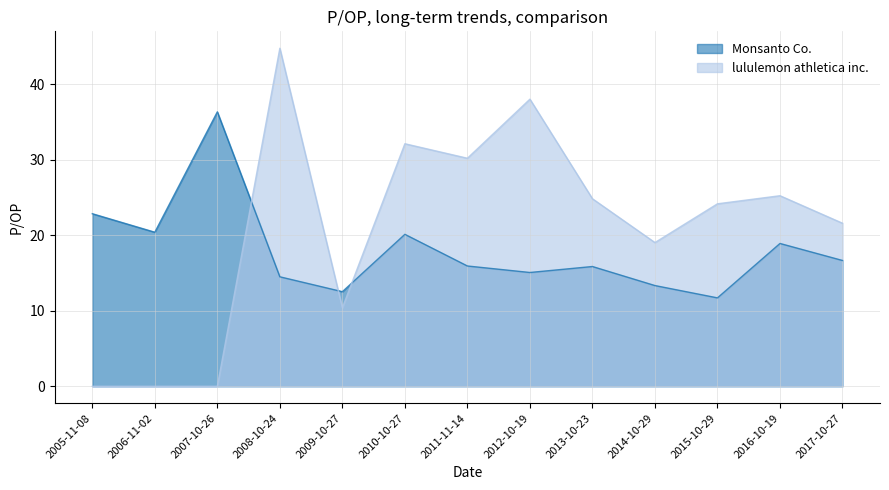

What is the total value across all series at 2015-10-29?

35.8